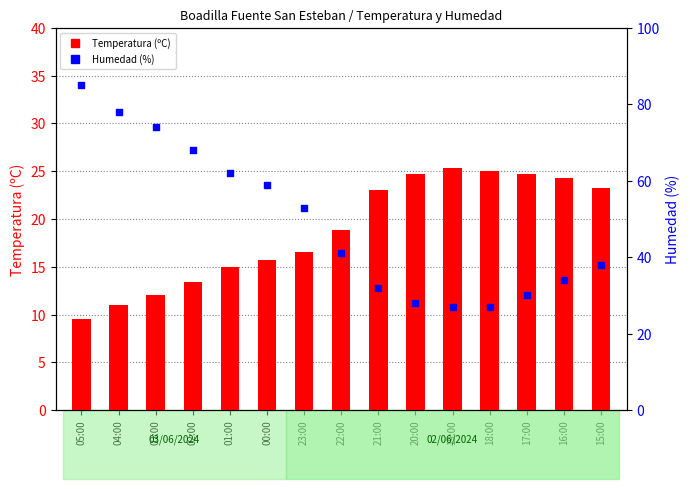

Which series has the largest Y range (max minus min)?

Humedad (%)